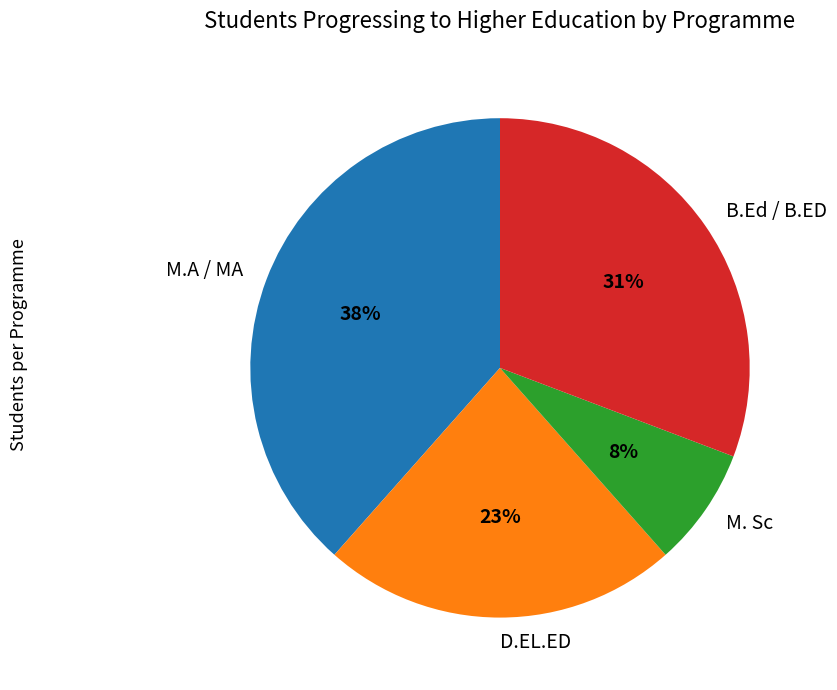

Does B.Ed / B.ED account for over 50% of the chart?

No